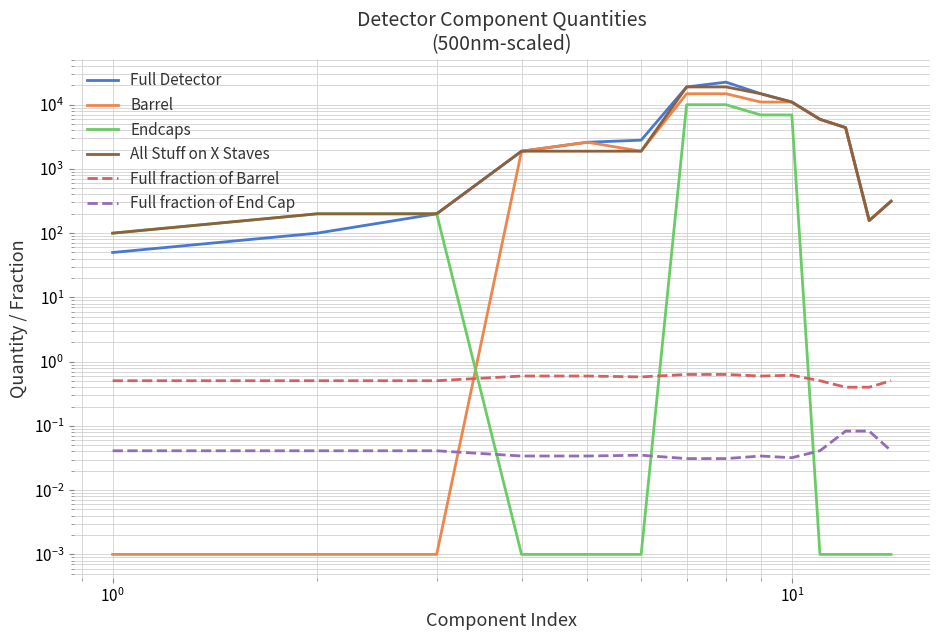

What is the value of the Barrel point at the 5th from the left?

2600.0